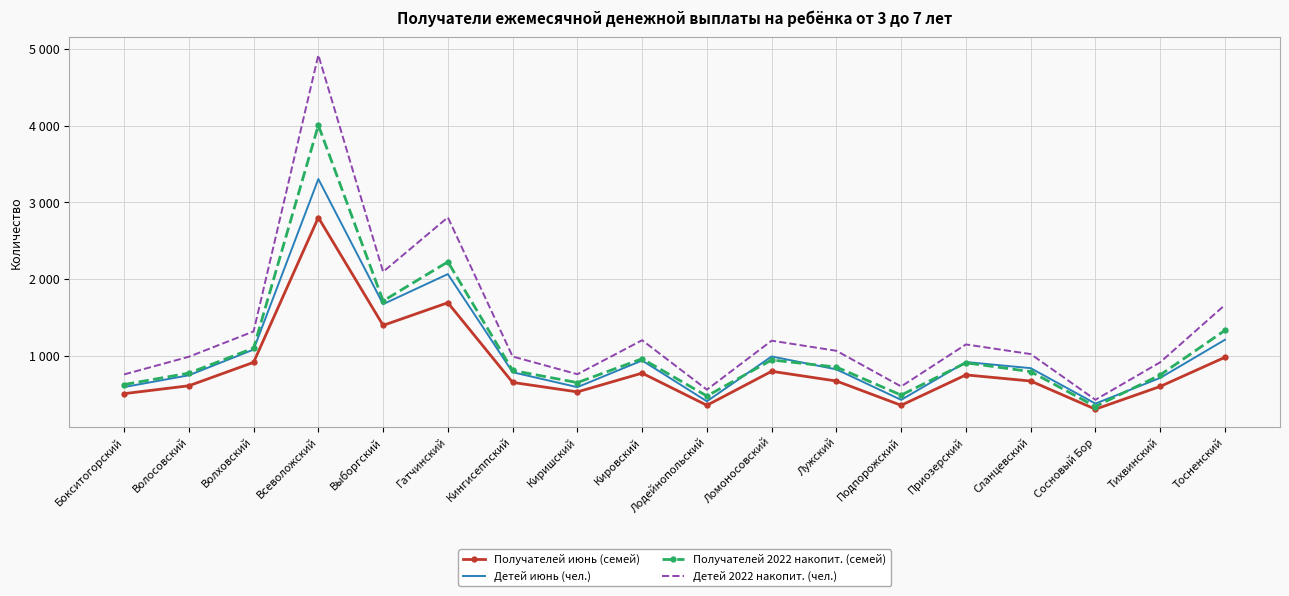

Which series changed the most between Тихвинский and Тосненский?

Детей 2022 накопит. (чел.)